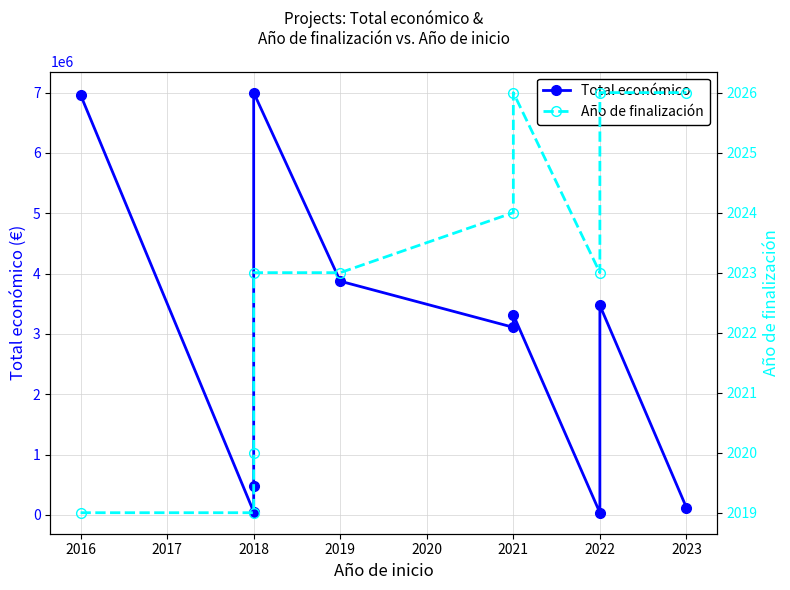

Does the chart have visible grid lines?

Yes